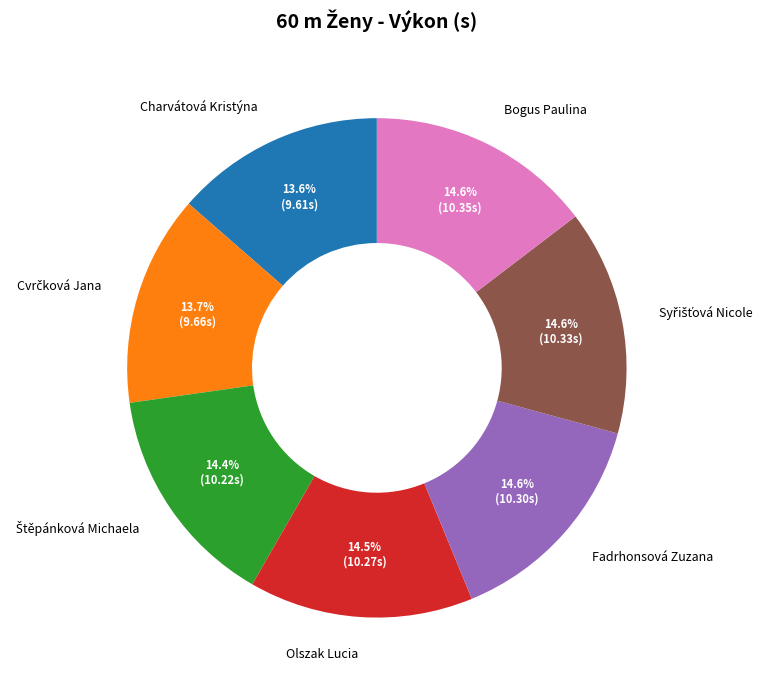

The Fadrhonsová Zuzana slice represents 29% of the pie. True or false?

False